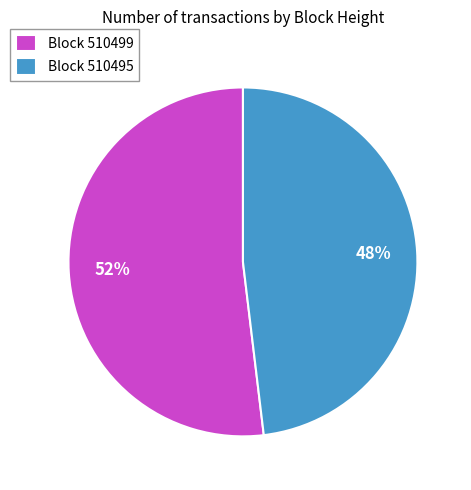

Which has a higher value, Block 510499 or Block 510495?

Block 510499